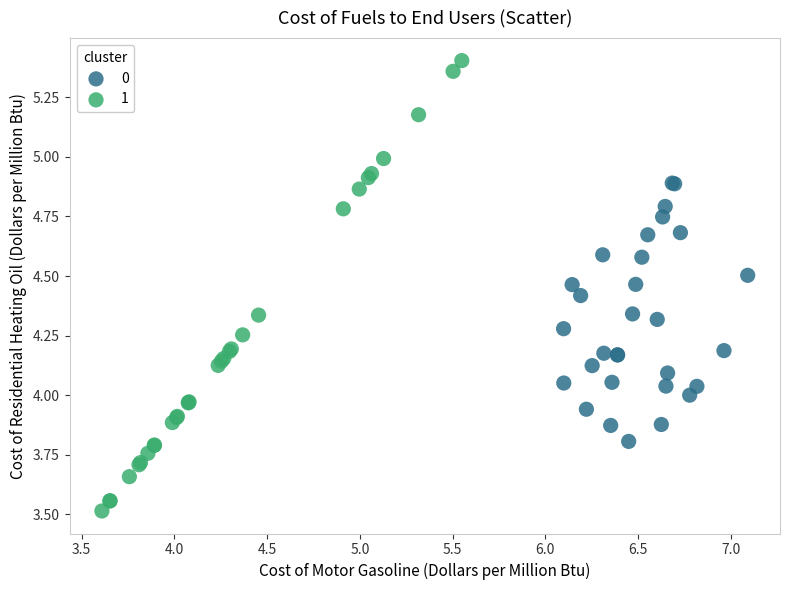

Which series reaches the maximum Y coordinate?

1